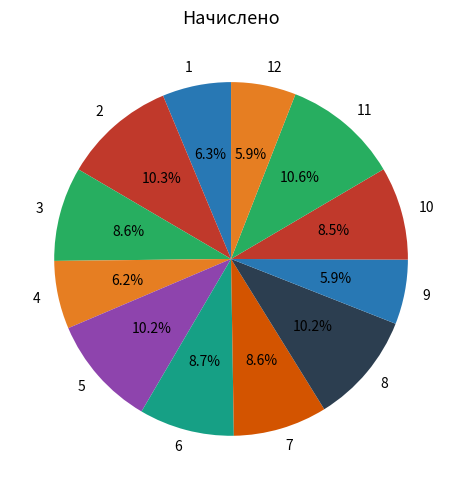

Approximately how many times larger is the value at 4 compared to 2?

0.6